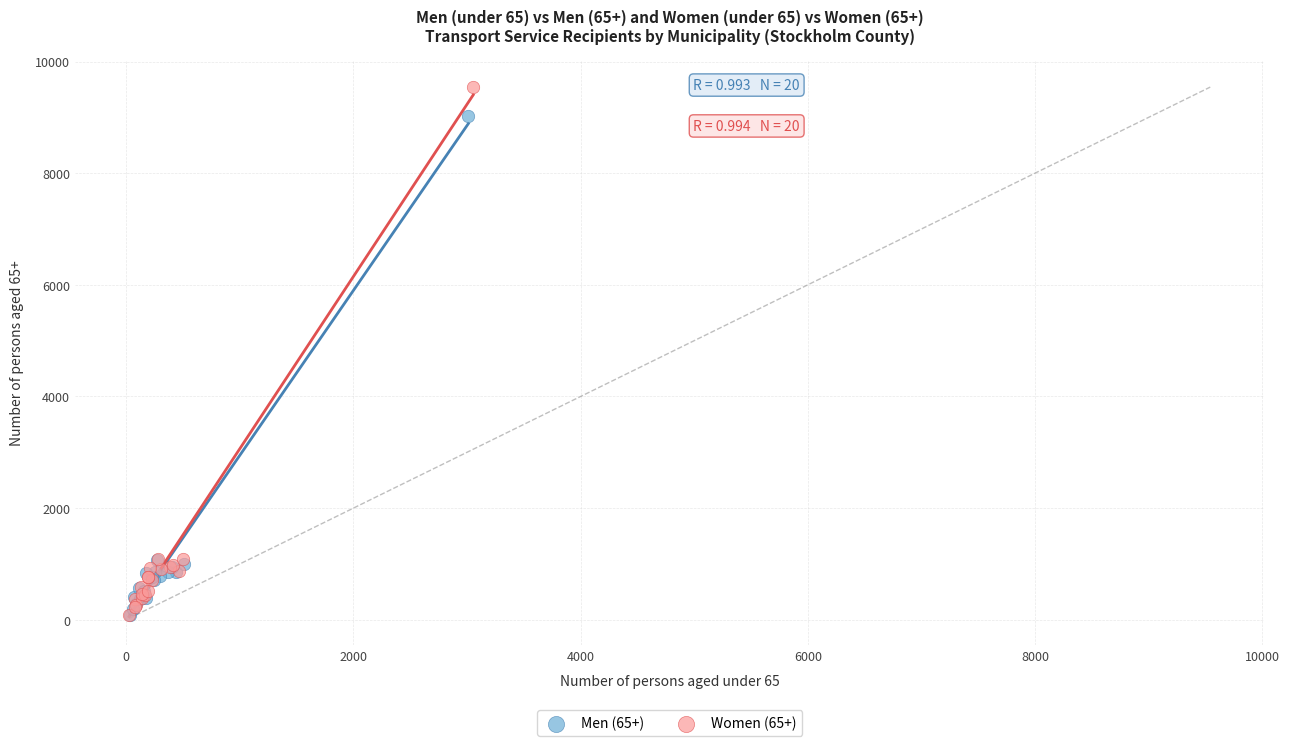

What are all the series names shown in the legend?

Men (65+), Women (65+)